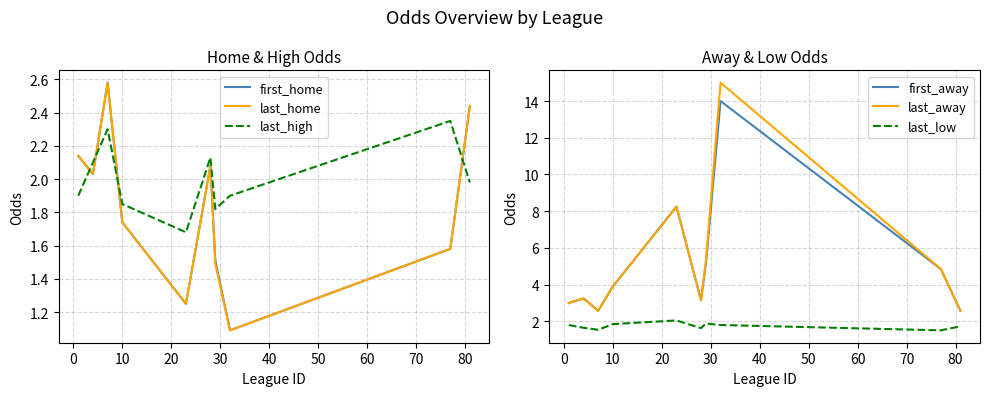

True or false: last_high and first_home cross at least once.

True